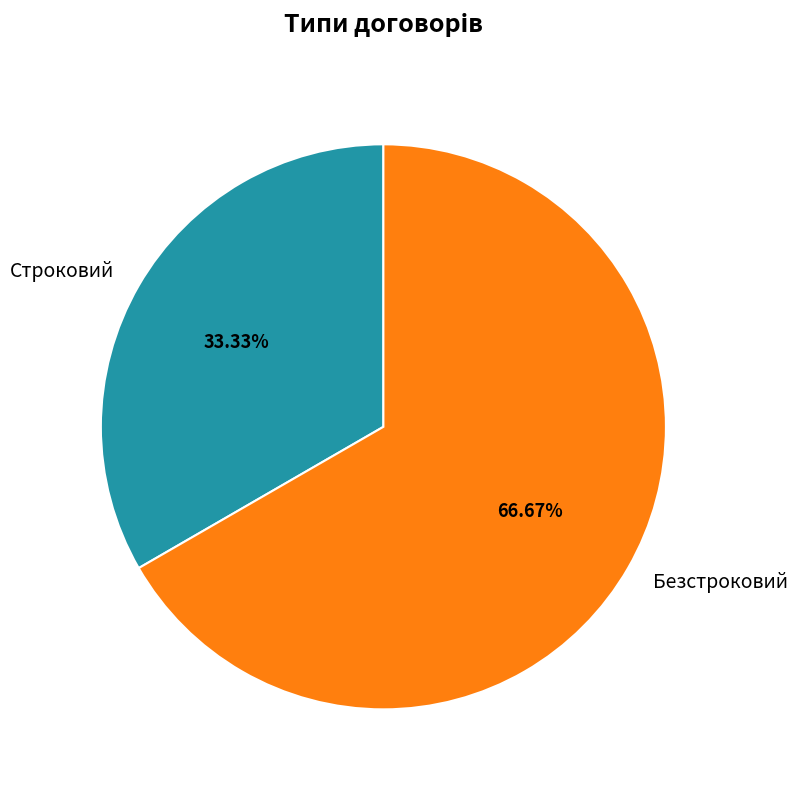

Which slice represents more than half of the pie?

Безстроковий